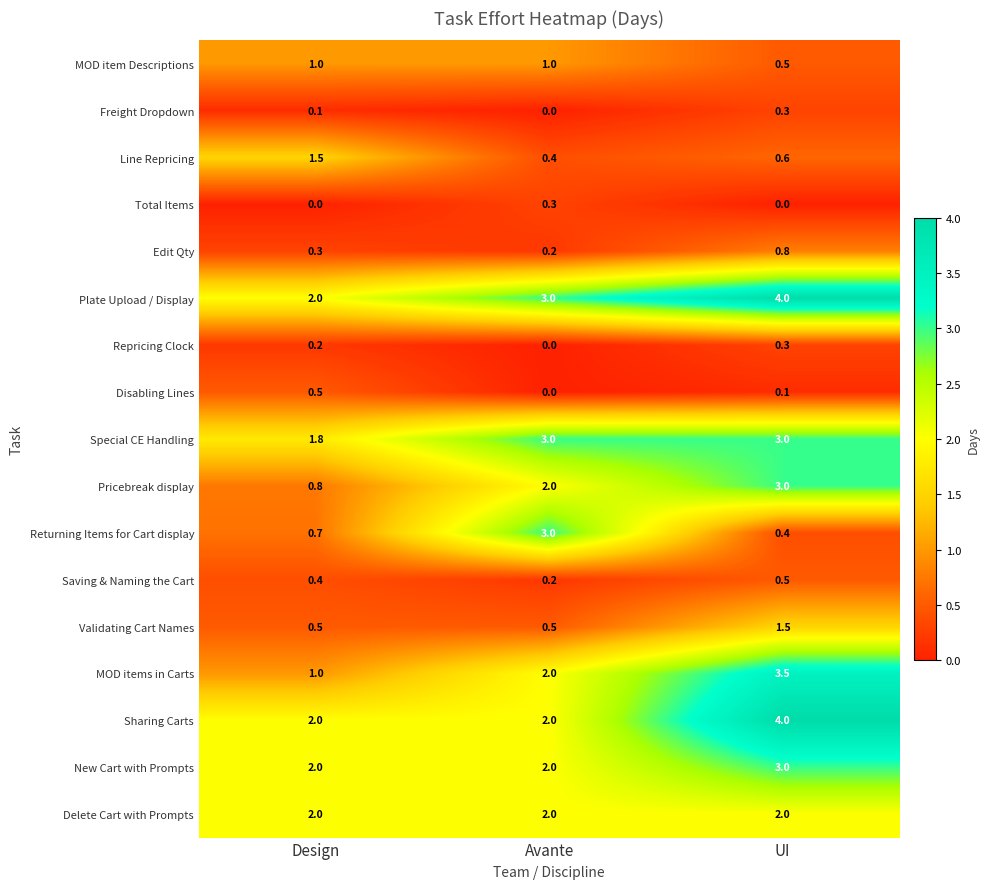

Is it true that Special CE Handling equals 1.0 at Avante?

False